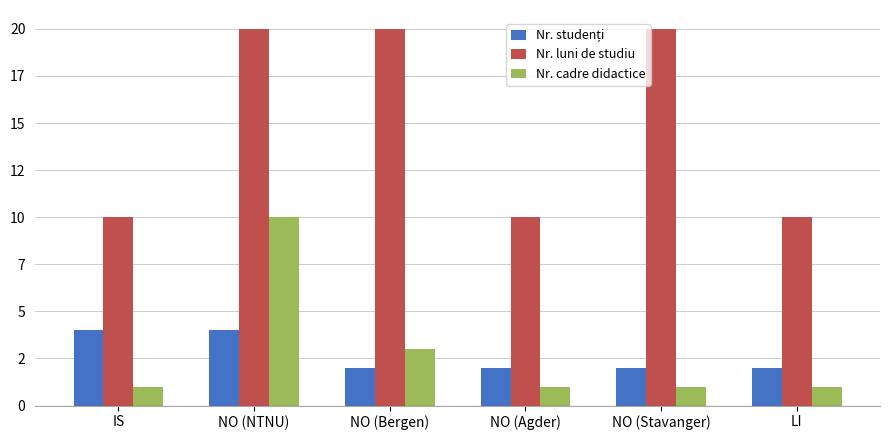

What is the spread (max minus min) of values at NO (Agder)?

9